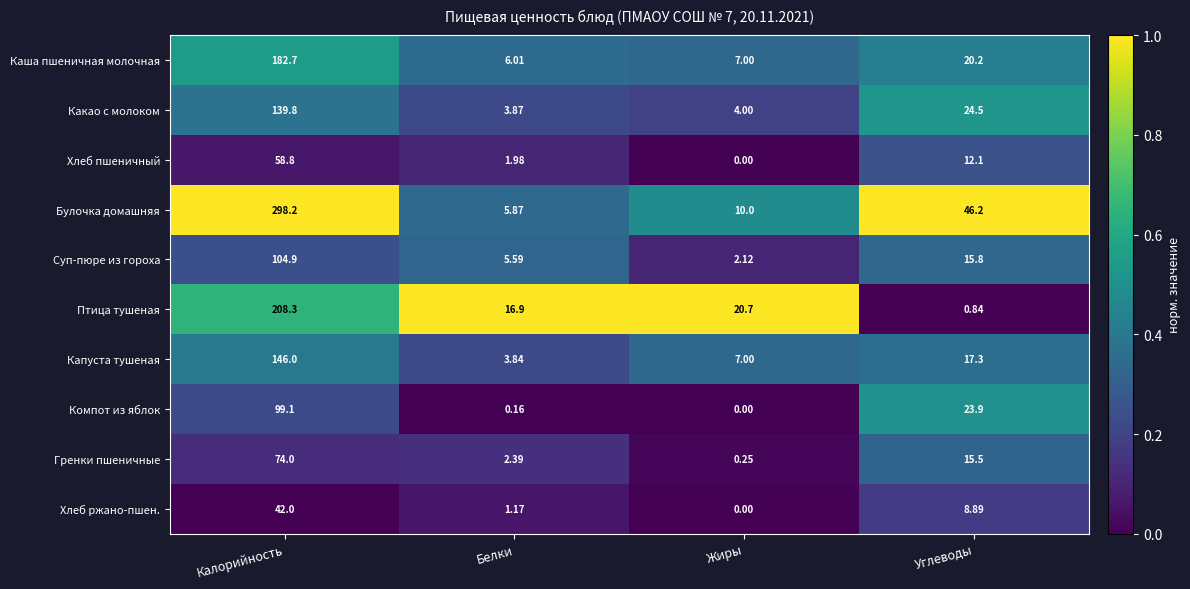

Which category has the lowest value in the Компот из яблок series?

Жиры